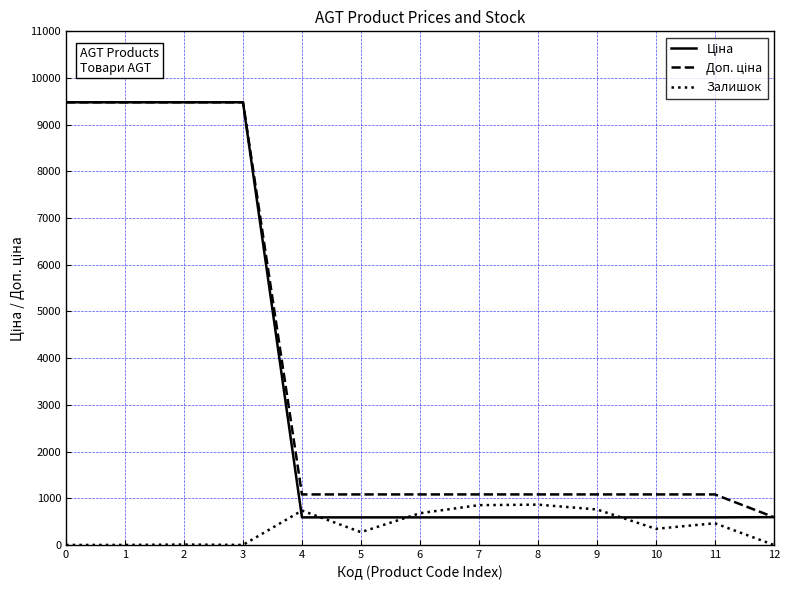

What is the total value across all series at 1?

18960.1